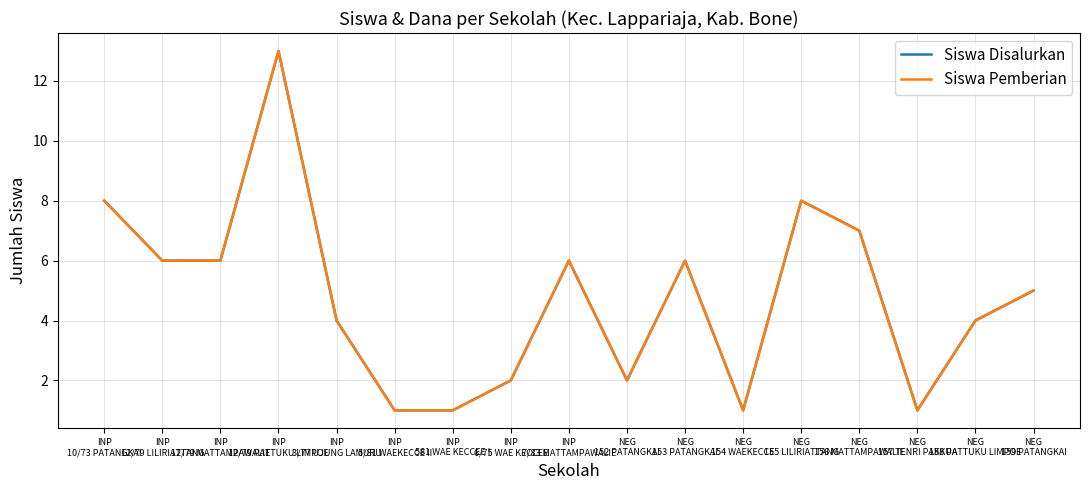

Rank the series at NEG
156 MATTAMPAWALIE from highest to lowest value.

Siswa Disalurkan, Siswa Pemberian